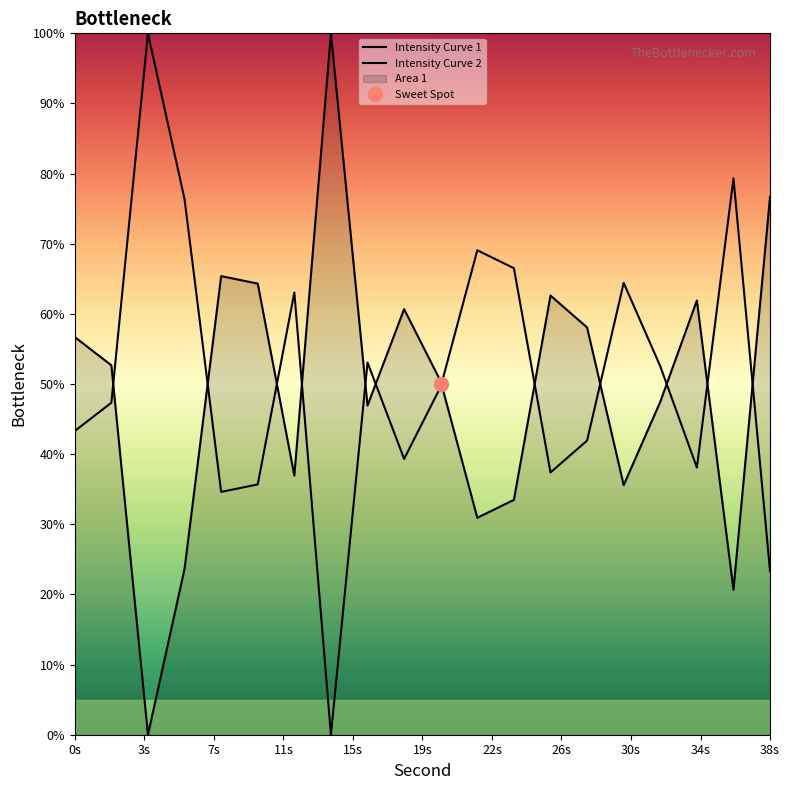

How many interior local peaks (higher than both neighbors) does the data have?

5